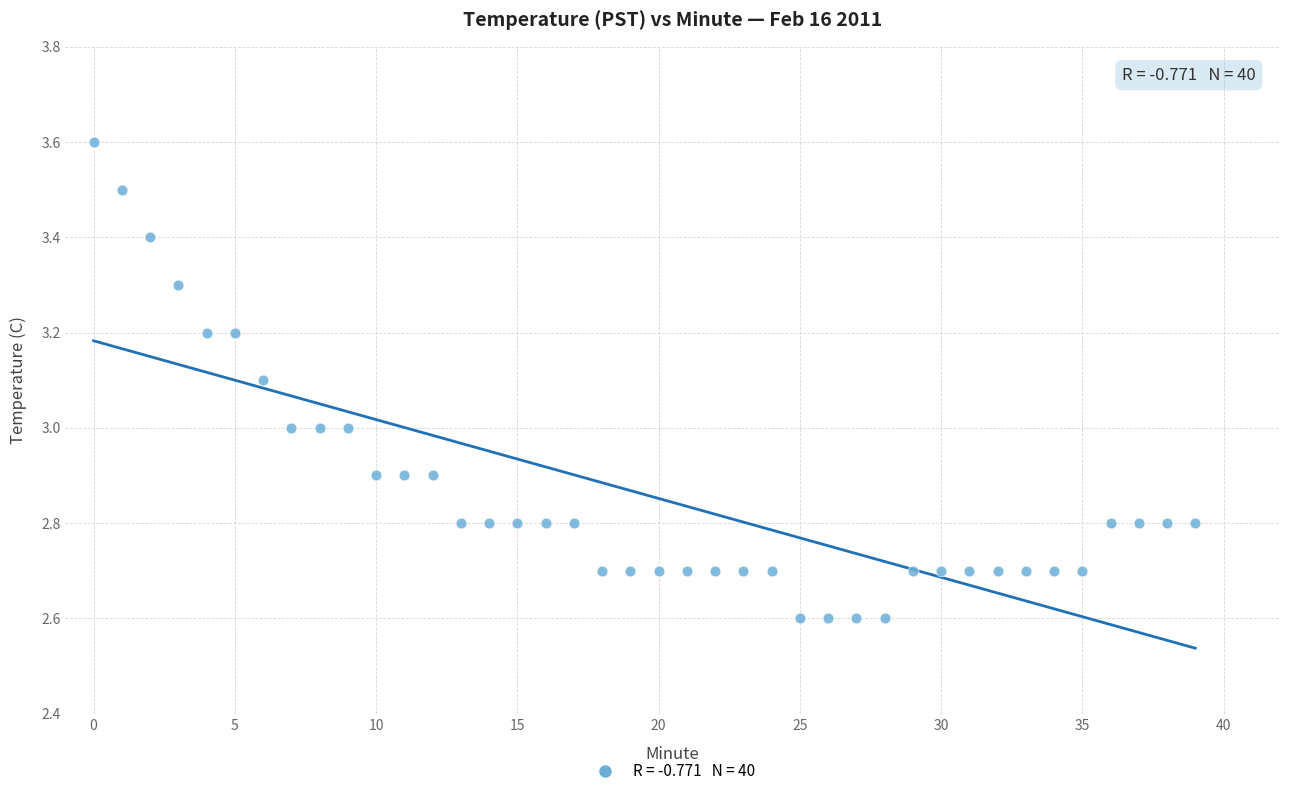

What is the range of Y values (max minus min)?

1.0